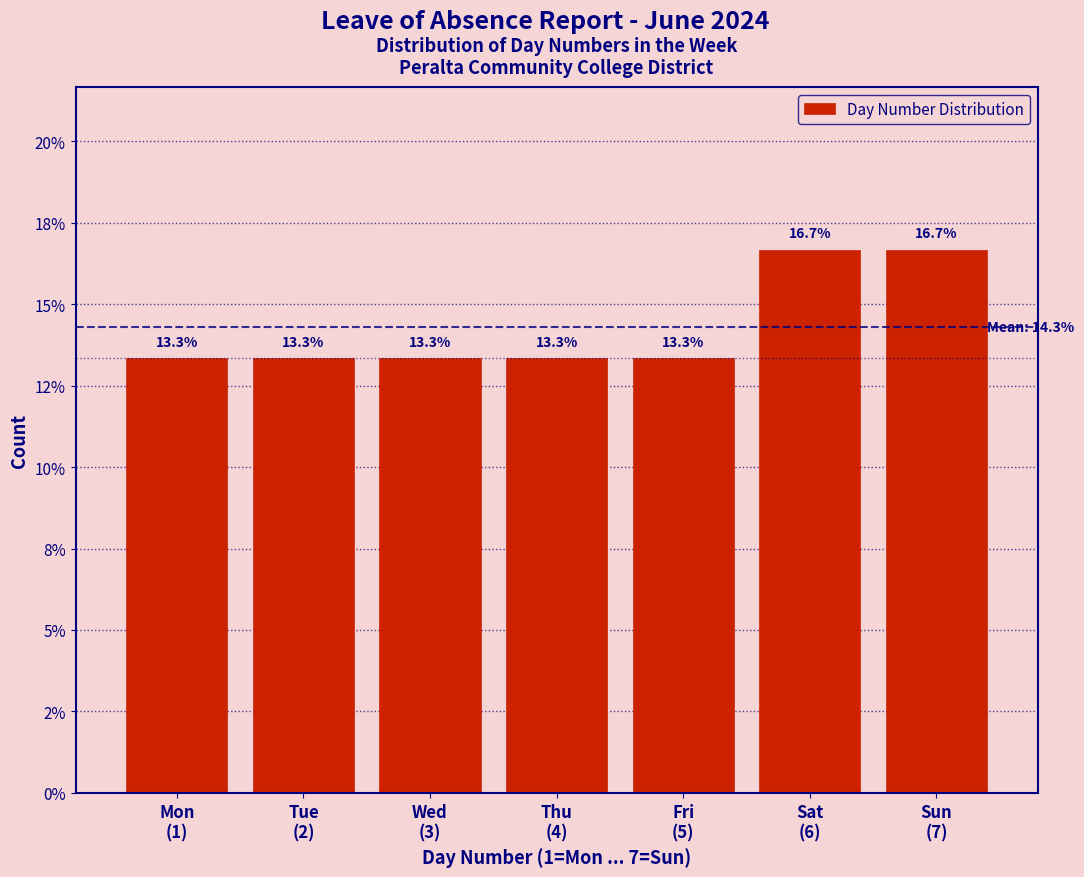

Are the bars horizontal?

No